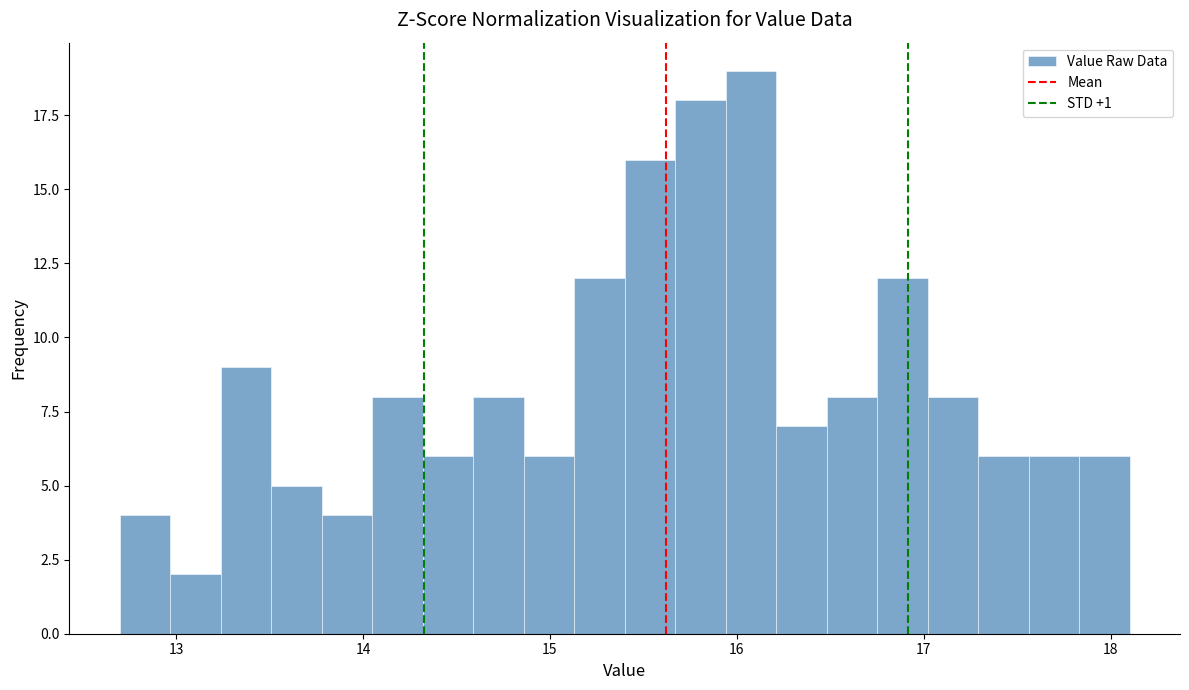

Around what value on the x-axis is the tallest bar? Give the approximate position of its centre, as read against the axis.

16.1